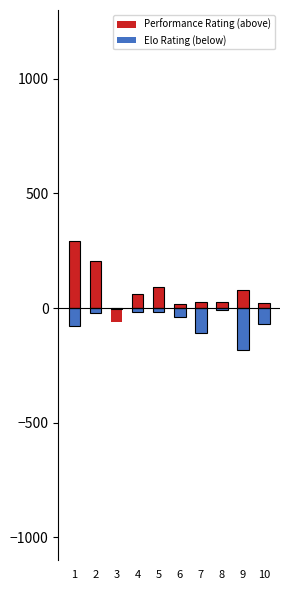

What are all the series names shown in the legend?

Performance Rating (above), Elo Rating (below)